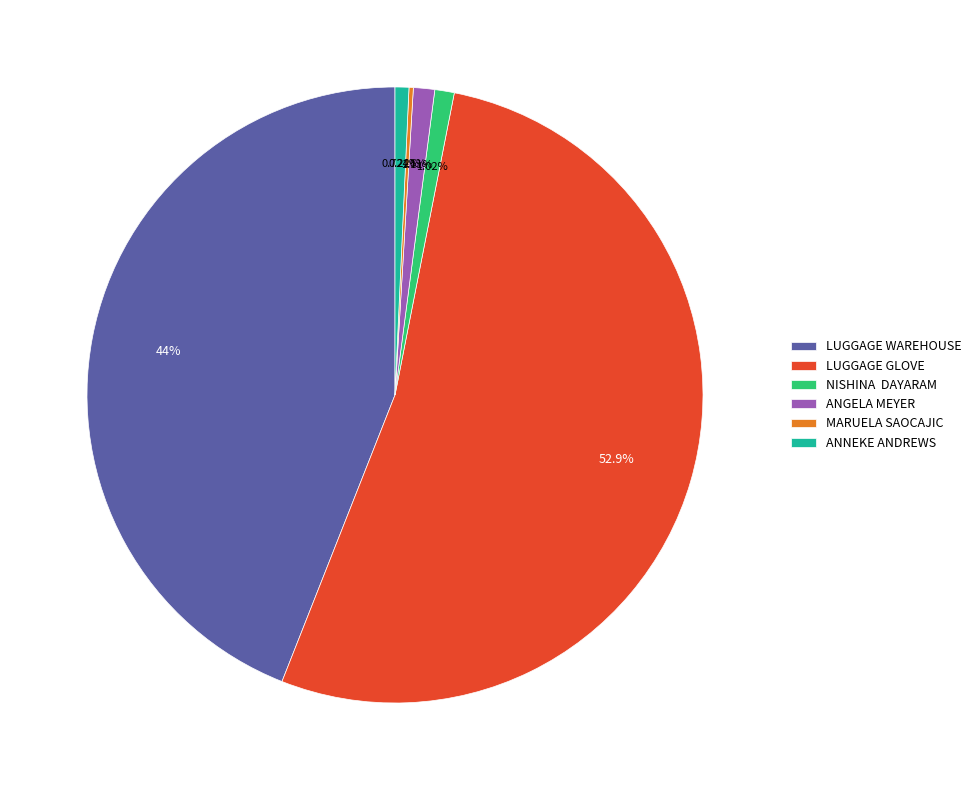

Is LUGGAGE WAREHOUSE the majority of the pie?

No